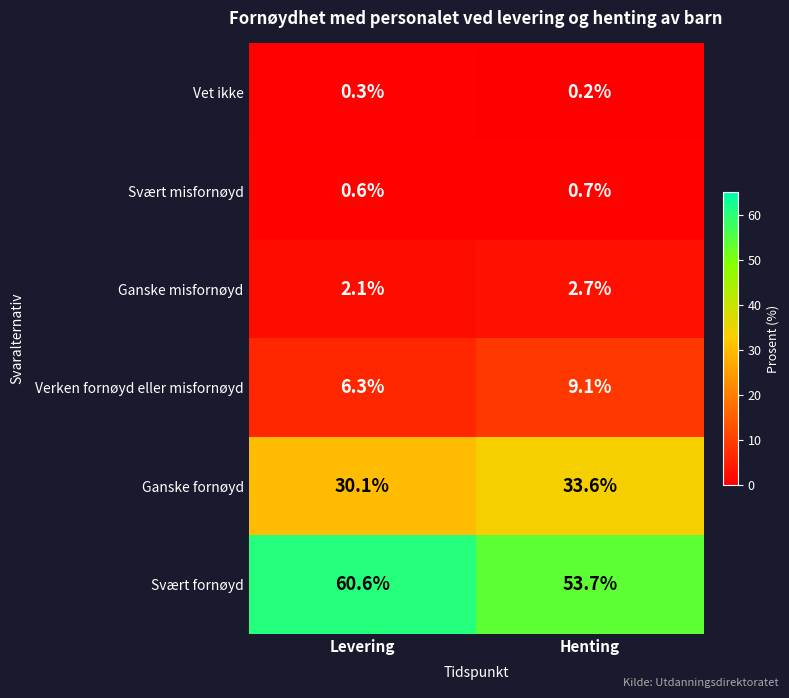

Which series has the widest spread of values?

Svært fornøyd